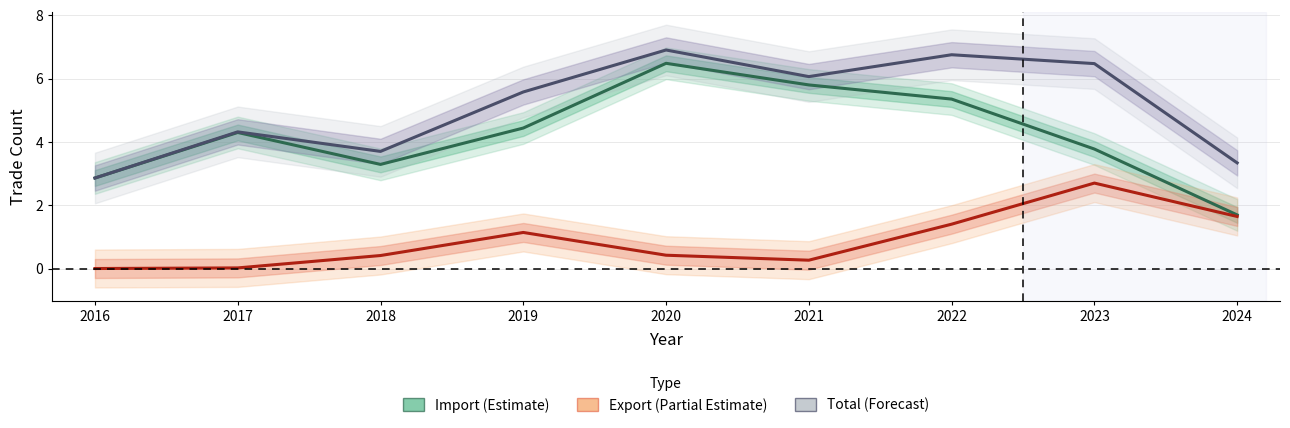

Reading right to left, what are all the values shown in this chart?

Import (Estimate): 2024=1.7	2023=3.8	2022=5.4	2021=5.8	2020=6.5	2019=4.4	2018=3.3	2017=4.3	2016=2.9
Export (Partial Estimate): 2024=1.6	2023=2.7	2022=1.4	2021=0.3	2020=0.4	2019=1.1	2018=0.4	2017=0.0	2016=0.0
Total (Forecast): 2024=3.3	2023=6.5	2022=6.8	2021=6.1	2020=6.9	2019=5.6	2018=3.7	2017=4.3	2016=2.9